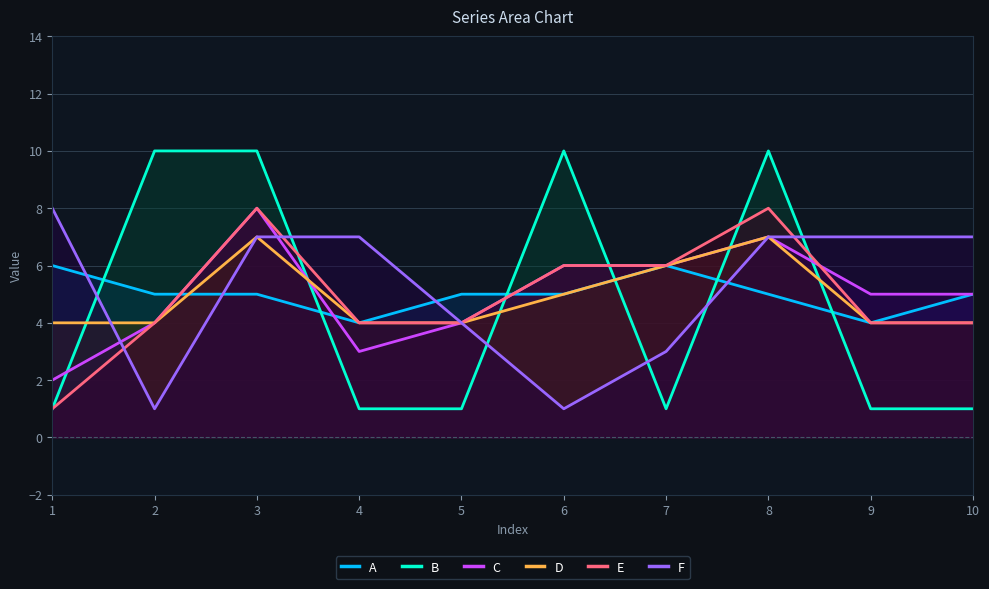

The F series shows 7 at 3. True or false?

True